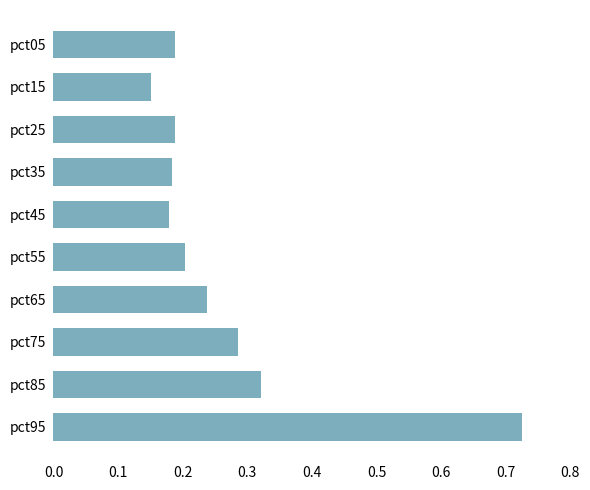

The value at pct55 is 0.2. True or false?

True